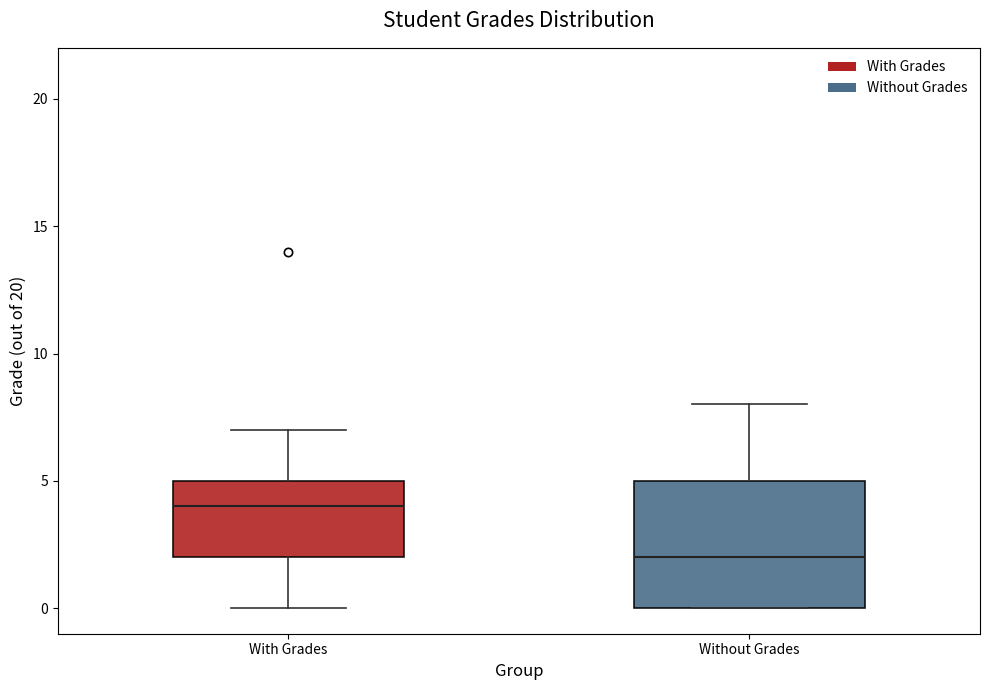

Reading left to right, read every box against the y-axis: the position of its median line, the range the box covers, and the ends of its whiskers. The values are not printed on the chart, so give them approximately, as read against the axis.

With Grades: median 4, box 2 to 5, whiskers 0 to 7
Without Grades: median 2, box 0 to 5, whiskers 0 to 8